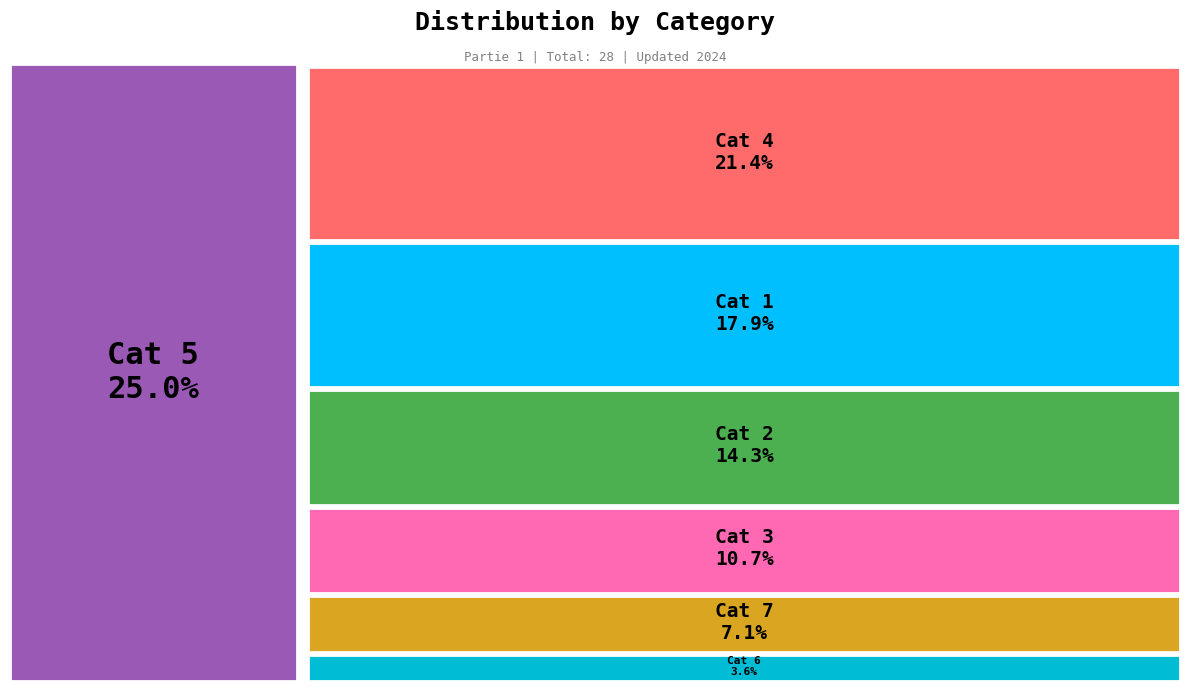

Which category has the biggest portion of the pie?

5